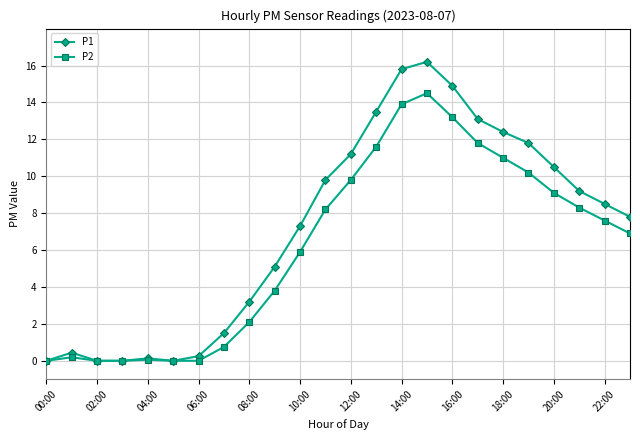

Is this an area chart (filled region under the line)?

No